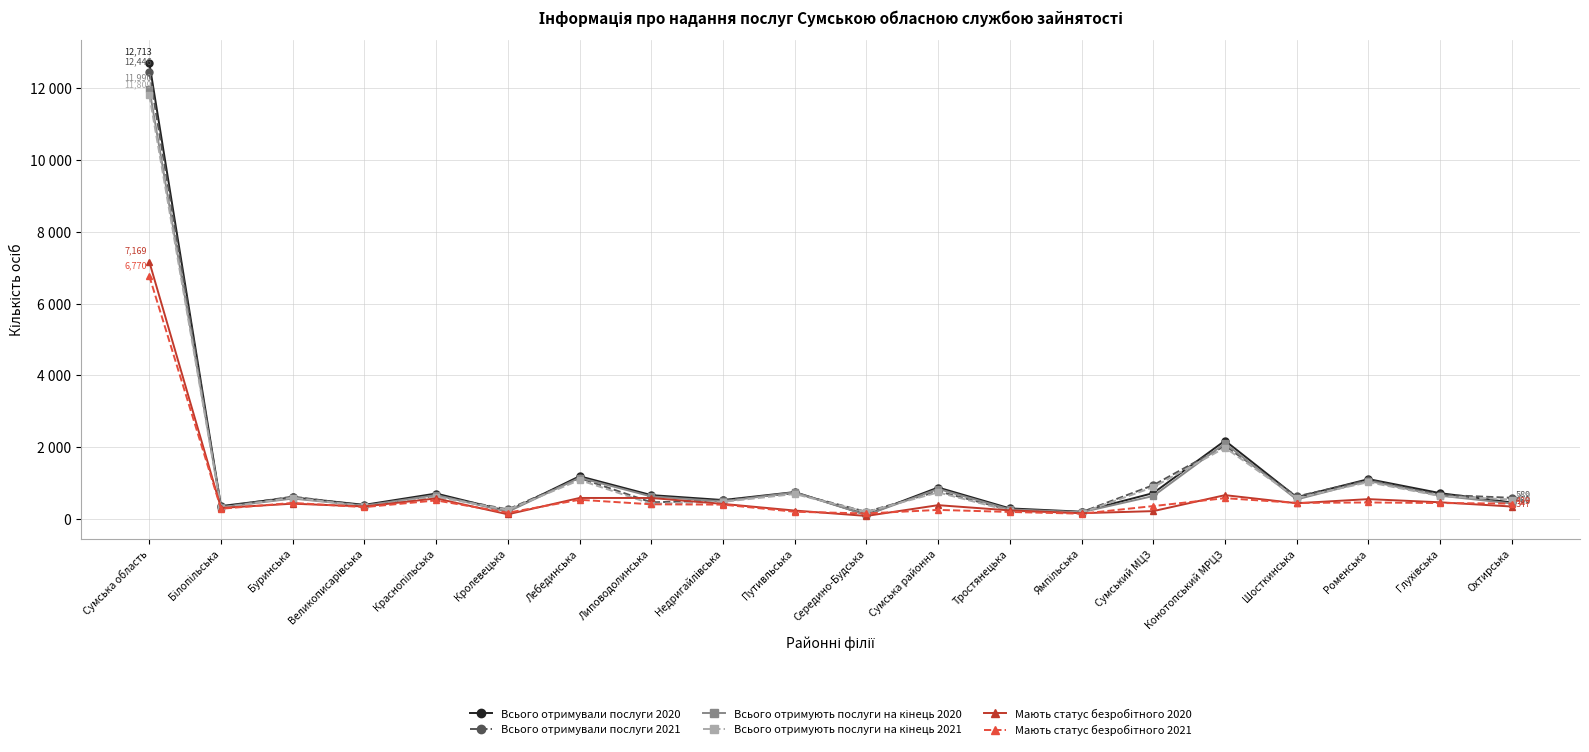

Does the chart have visible grid lines?

Yes